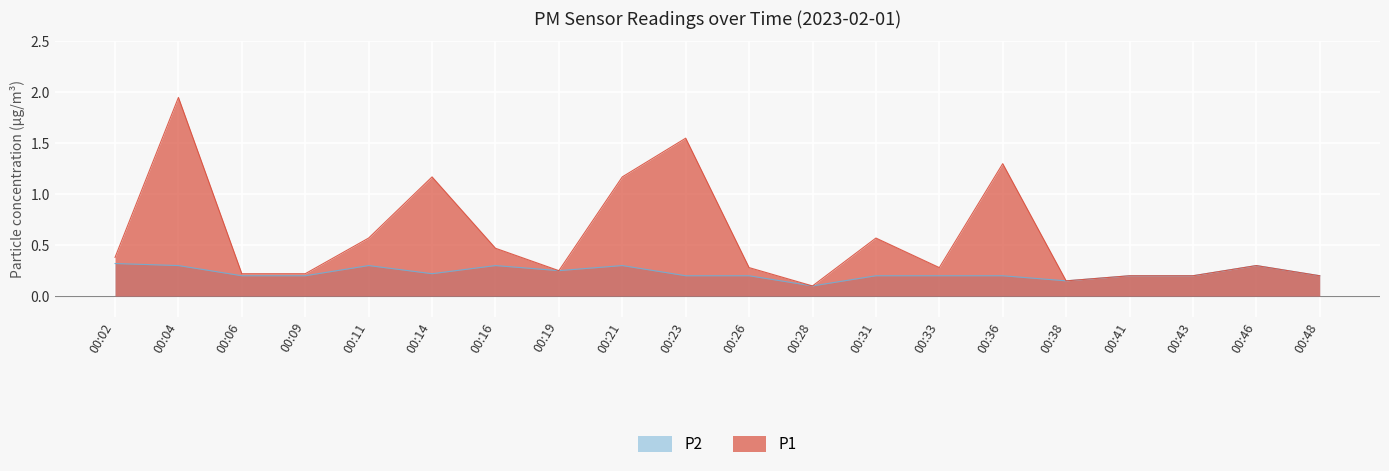

What is the difference between the highest and lowest values at 00:16?

0.2